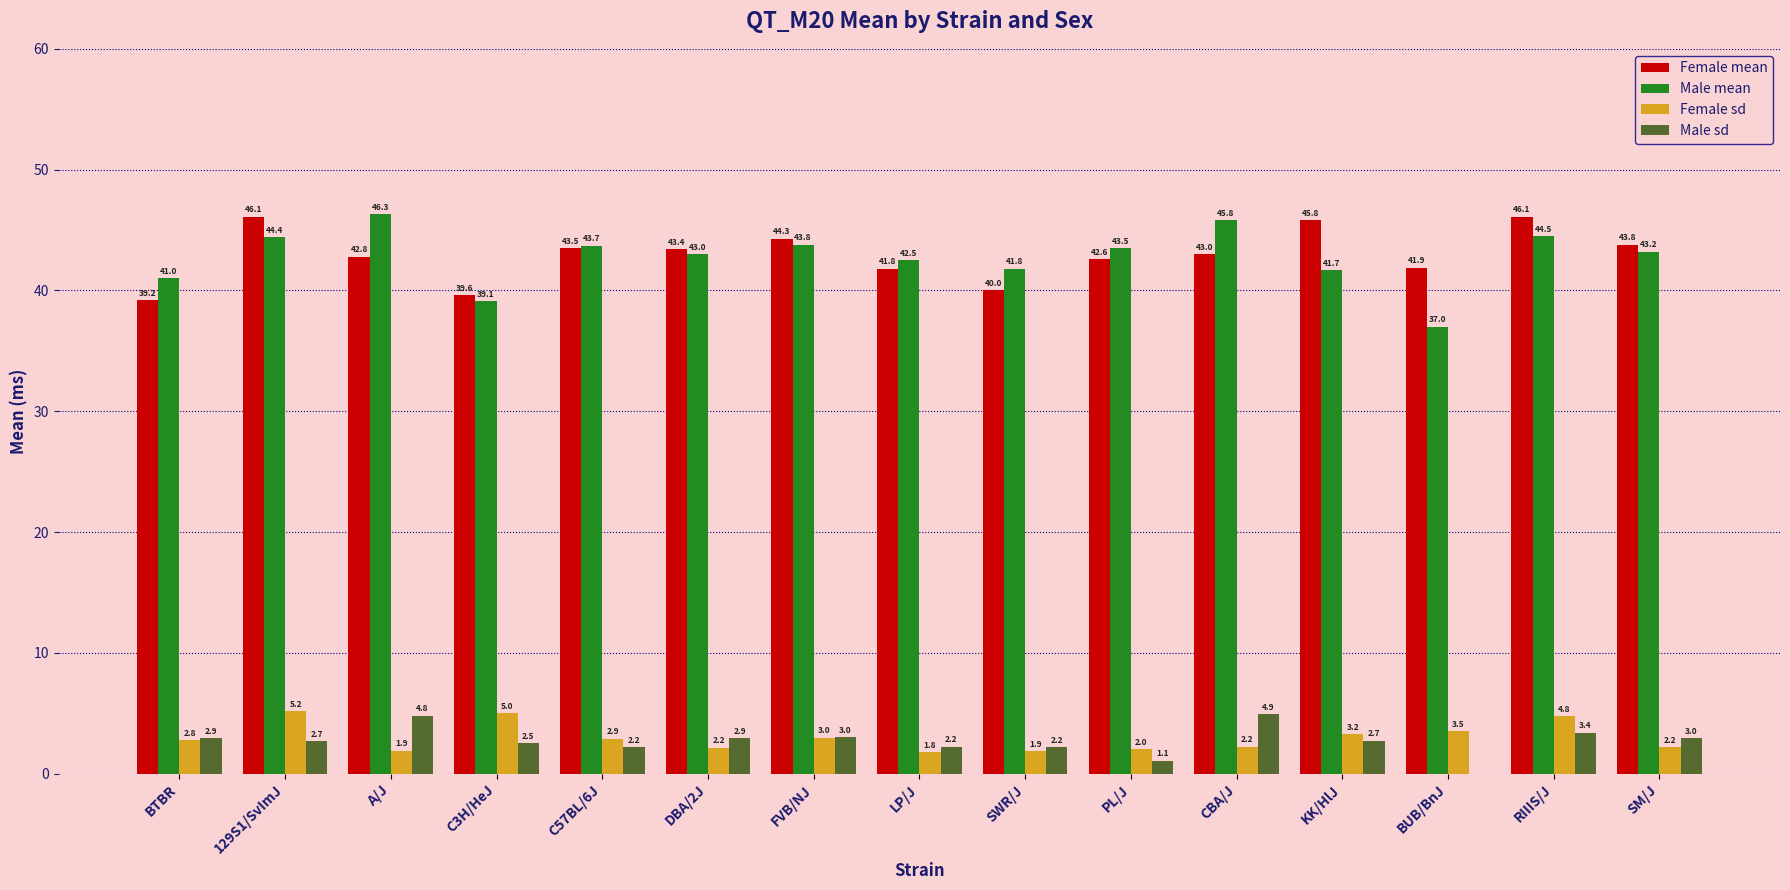

What is the highest value of the Male sd series?

4.9